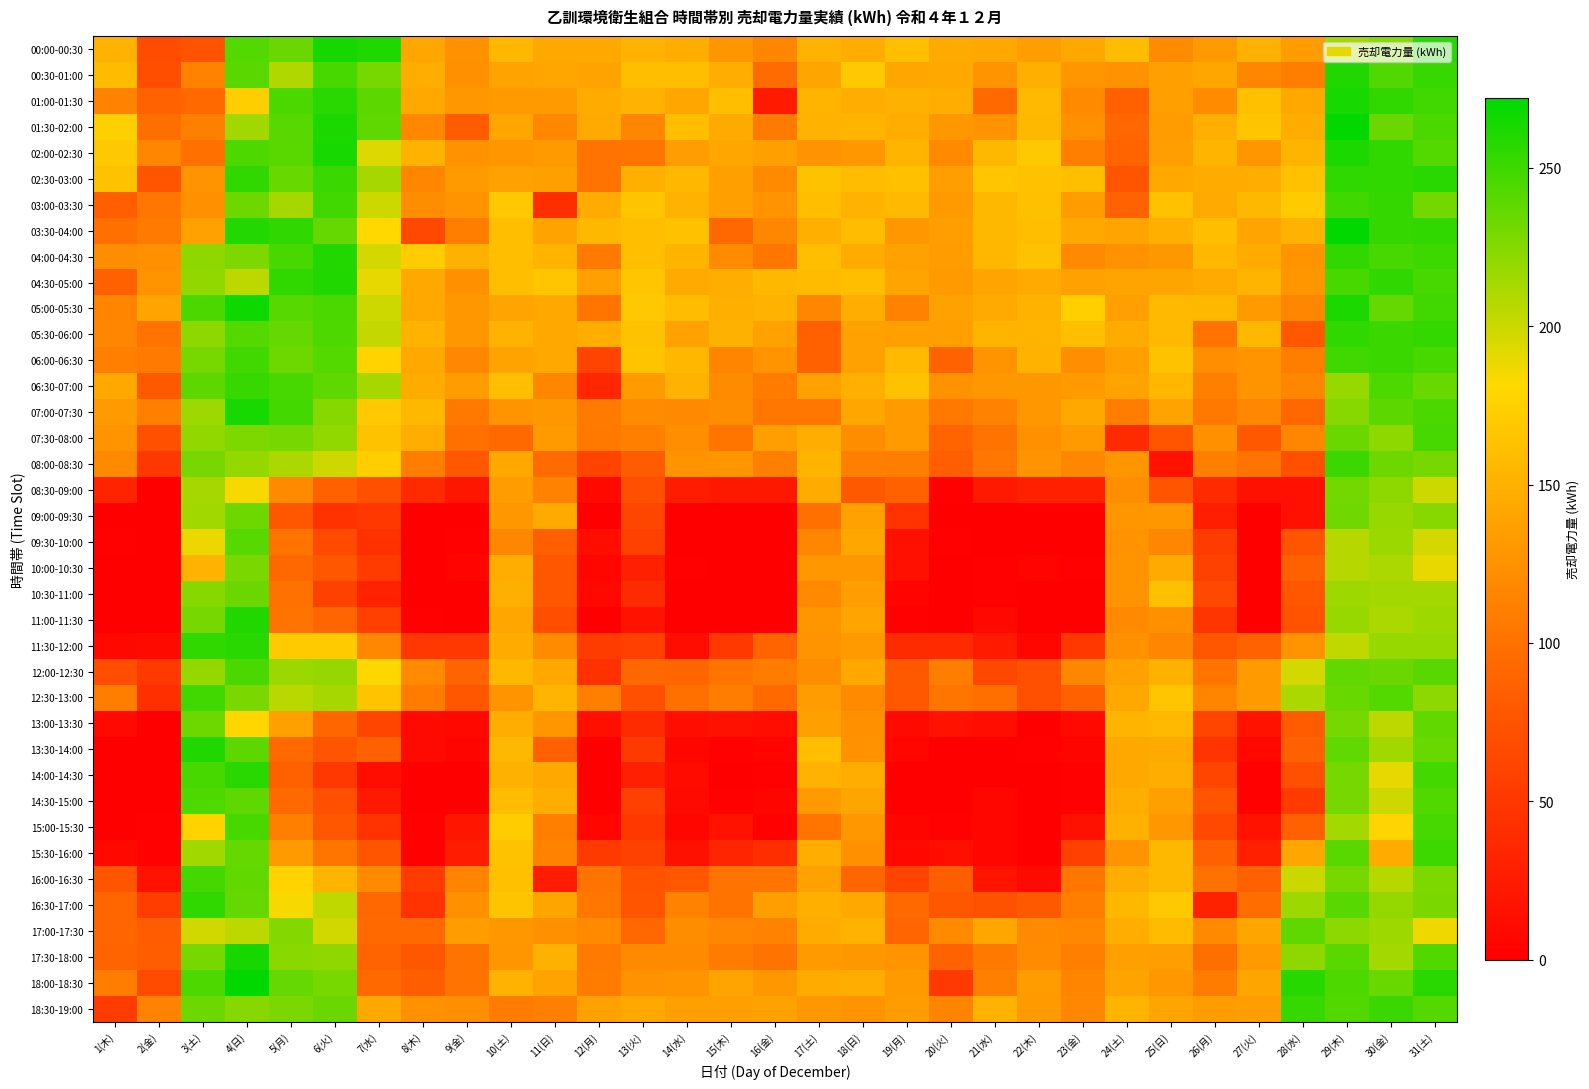

Between 24(土) and 2(金), which is larger?

24(土)